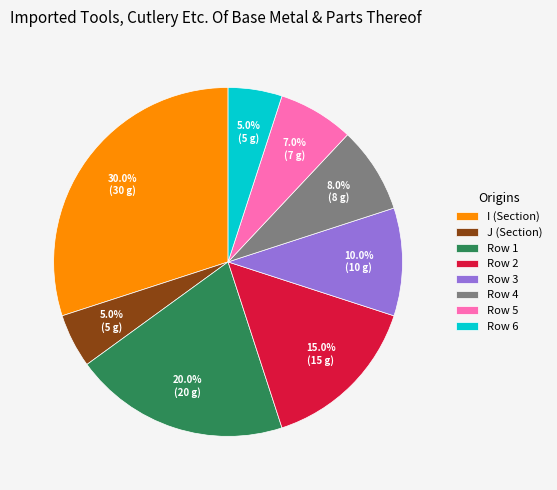

Which category has the biggest portion of the pie?

I (Section)